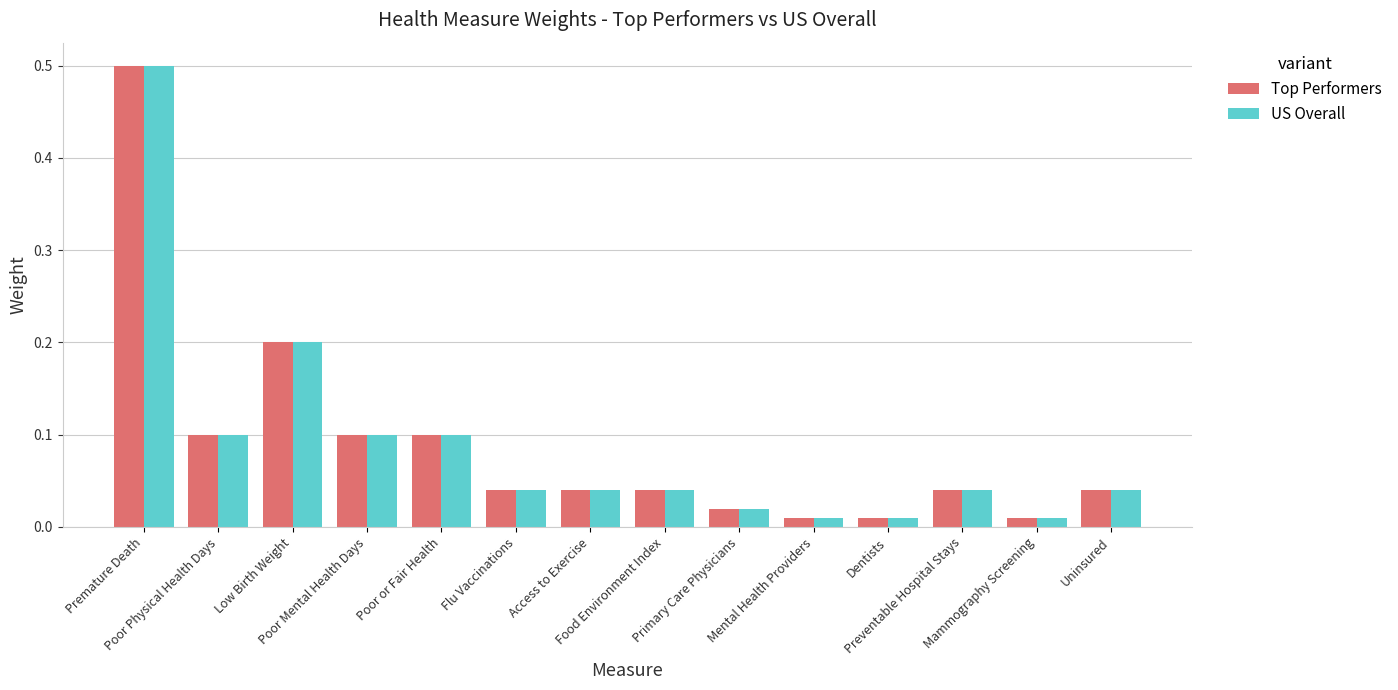

What is the value of the US Overall bar at the 3rd from the left?

0.2